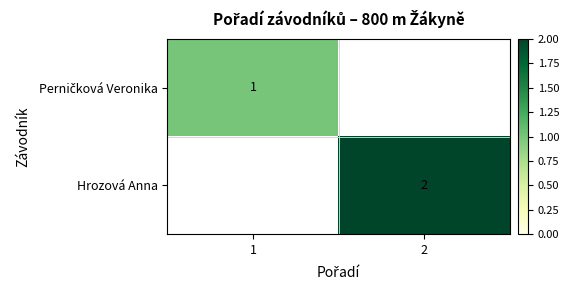

The value of Hrozová Anna at 2 is 3. True or false?

False